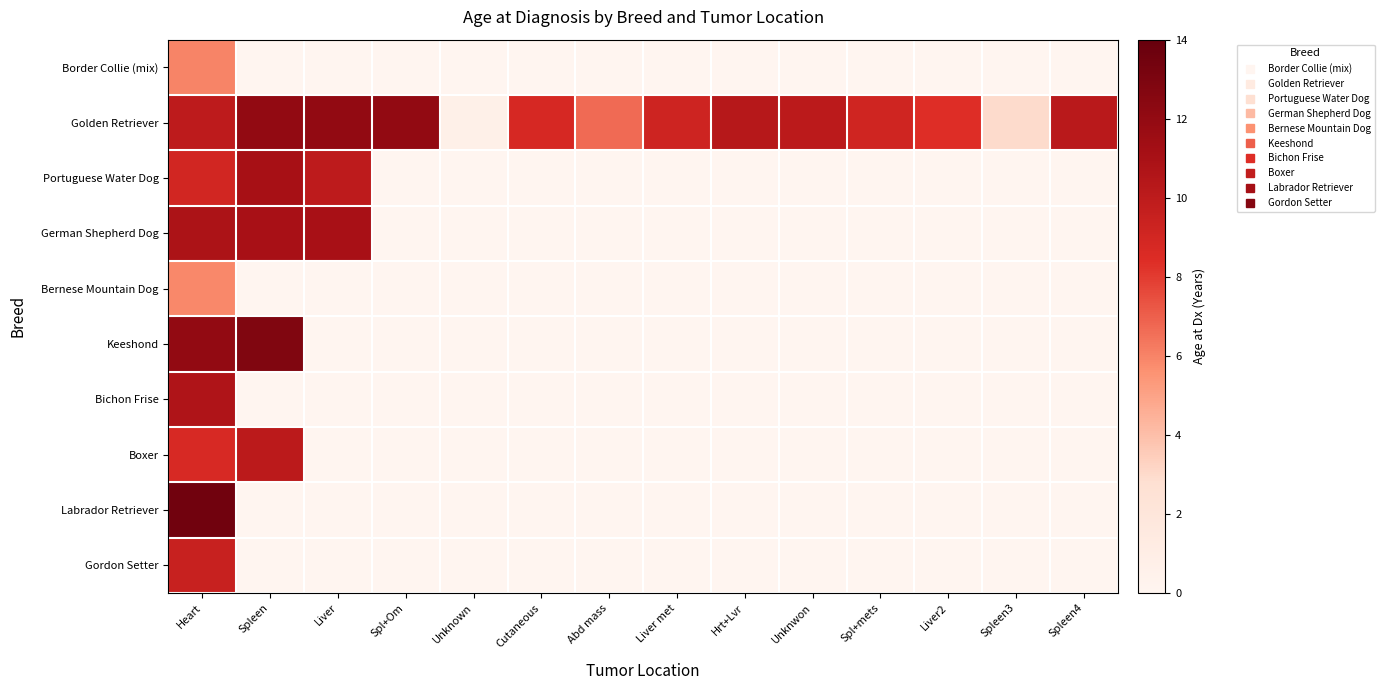

Which series has the largest range (max minus min)?

Labrador Retriever